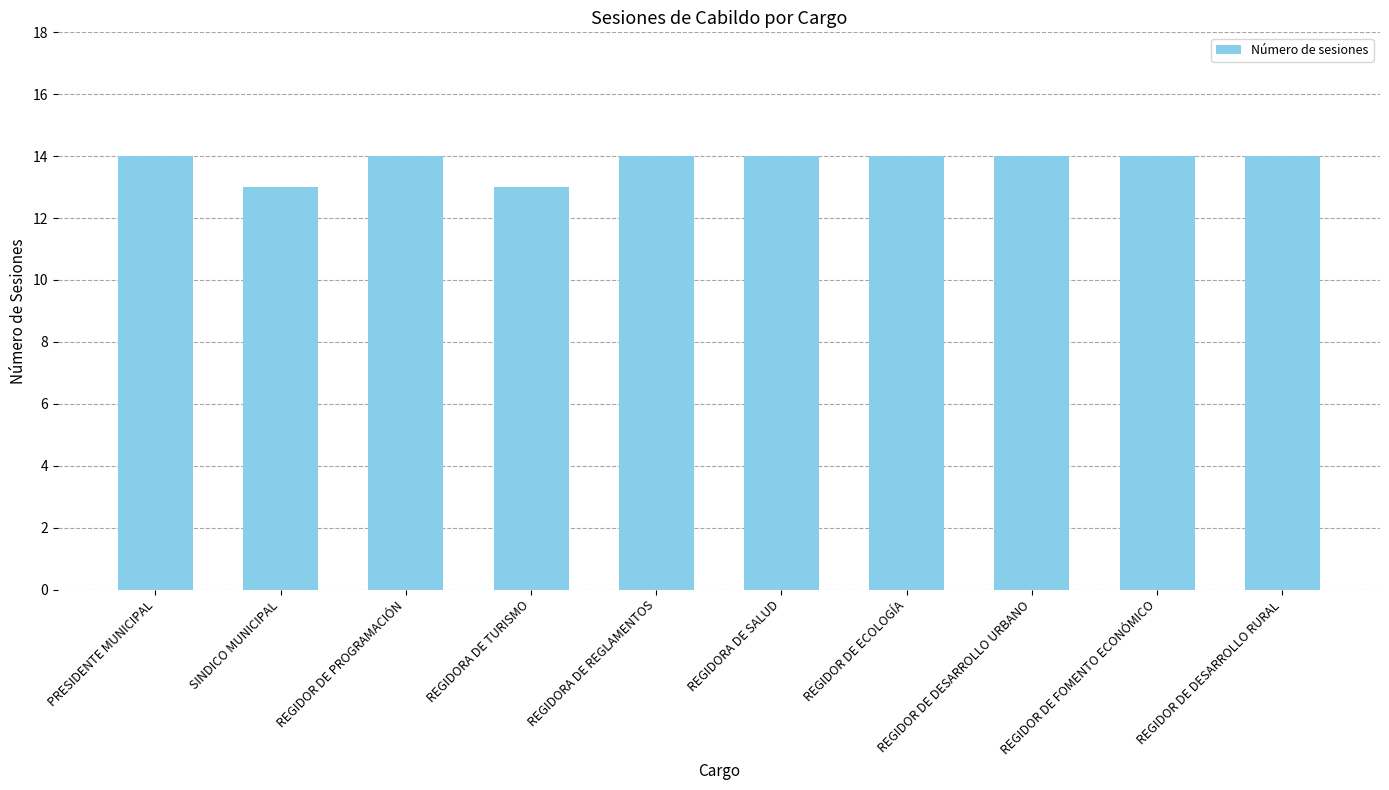

Reading left to right, list all the values displayed in this chart.

14	13	14	13	14	14	14	14	14	14